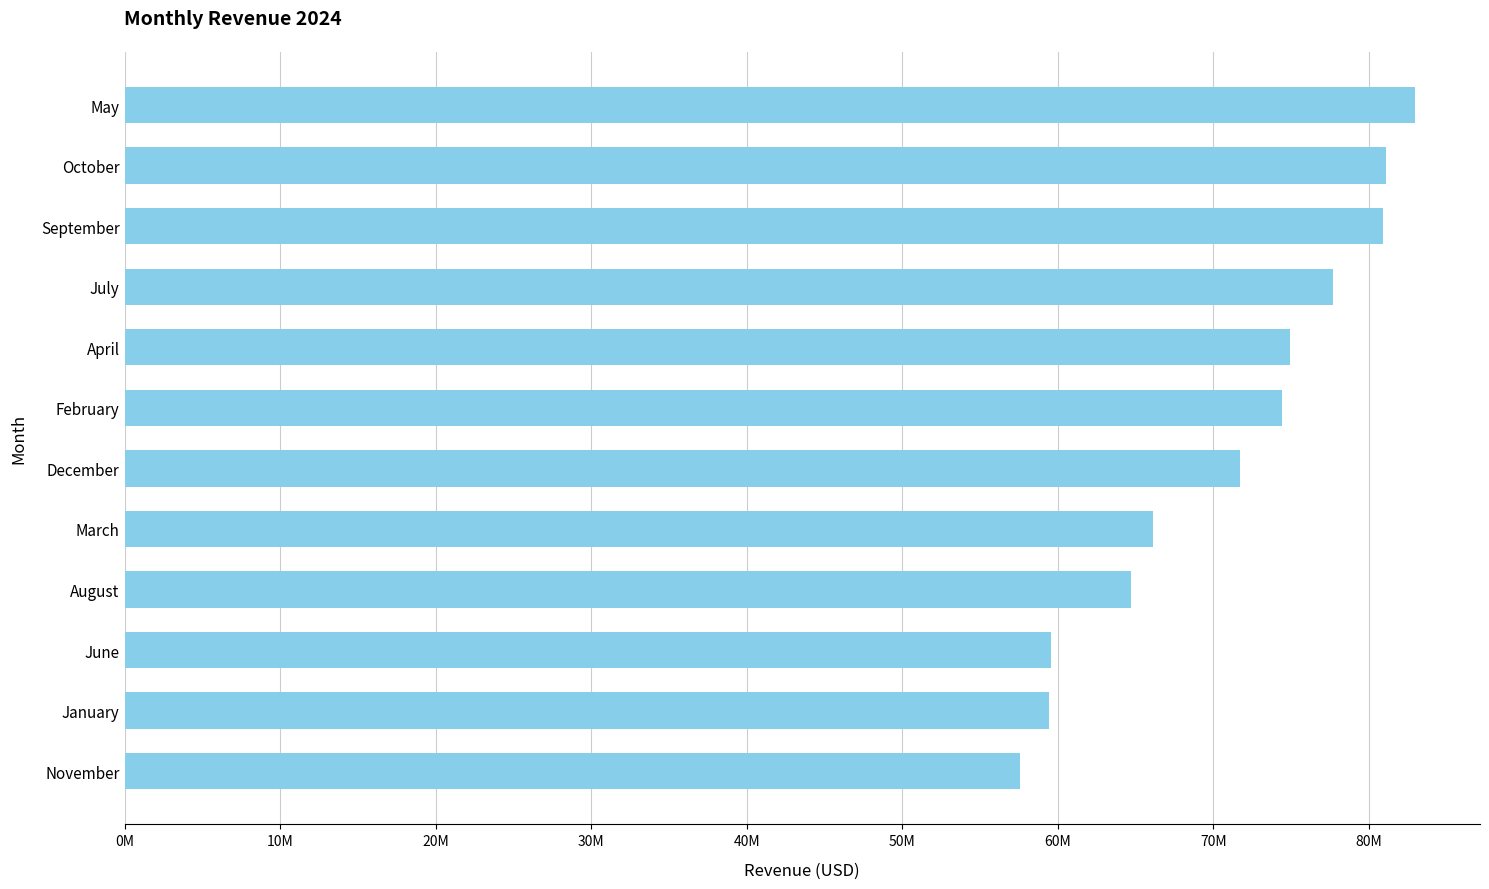

Which has a higher value, October or December?

October